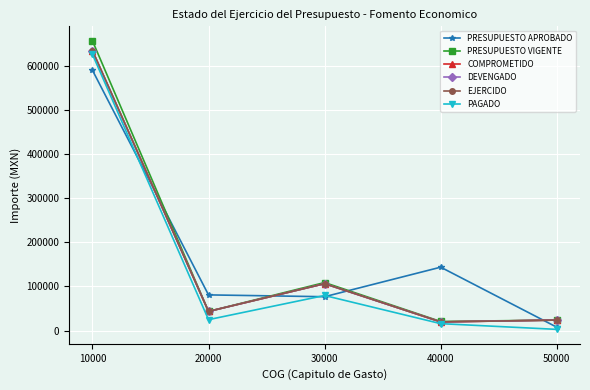

What is the total value across all series at 10000?

3772277.9